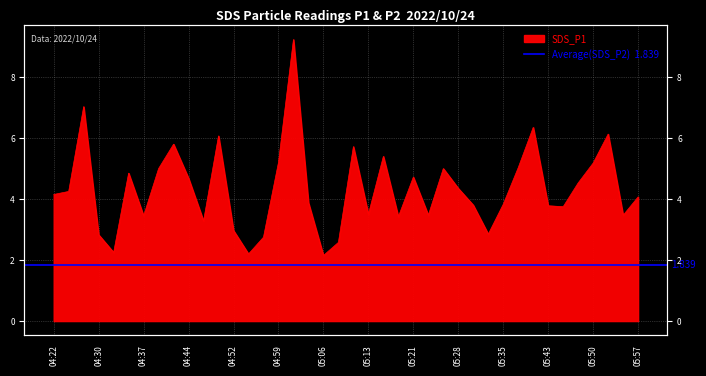

Count the number of categories in the chart.

40